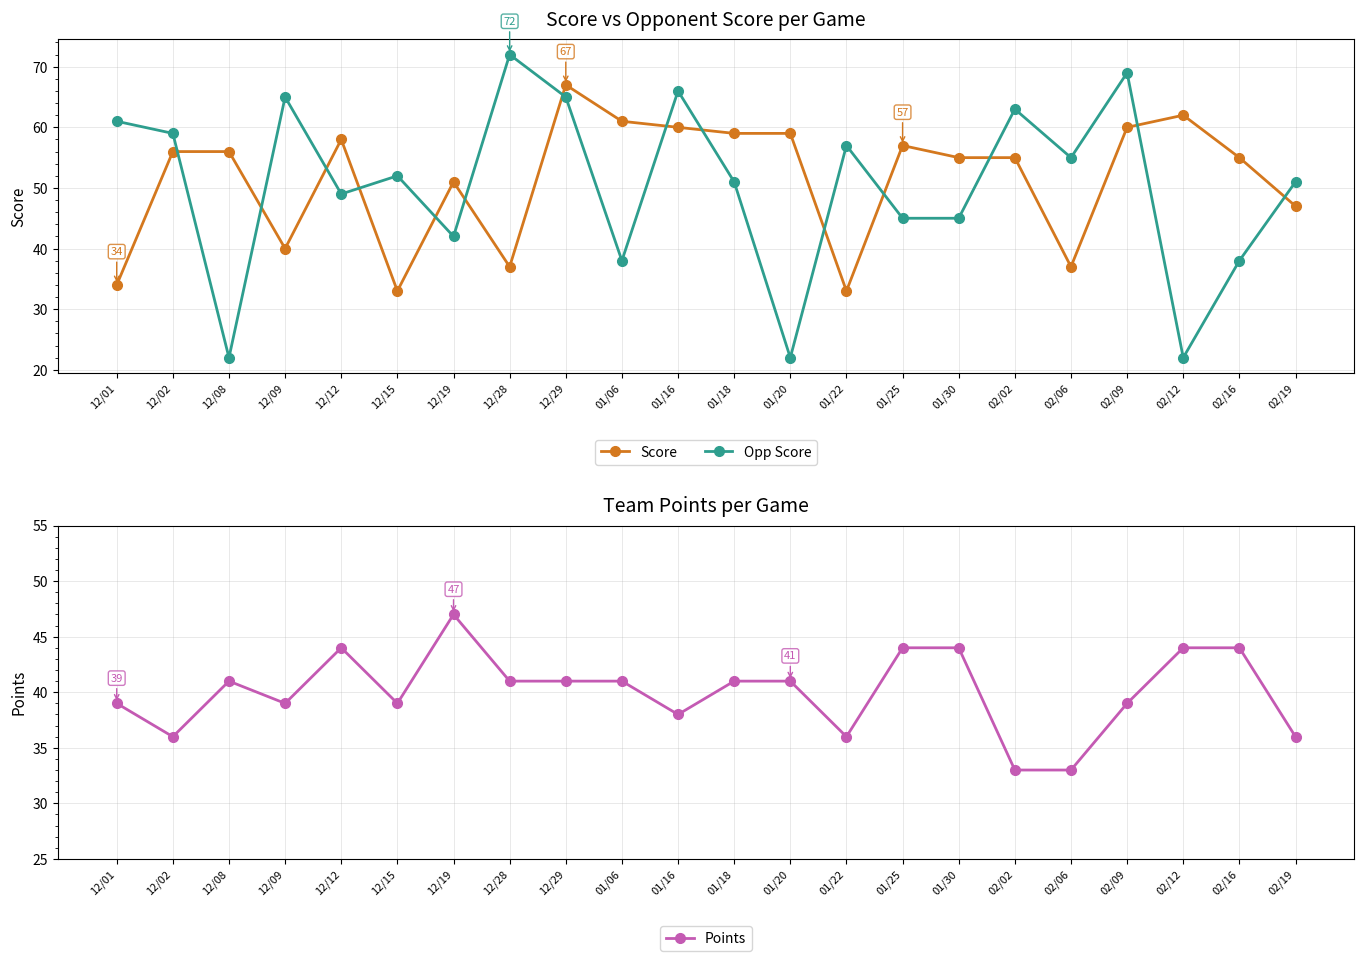

Which series ends up on top after the final intersection of Score and Opp Score?

Opp Score